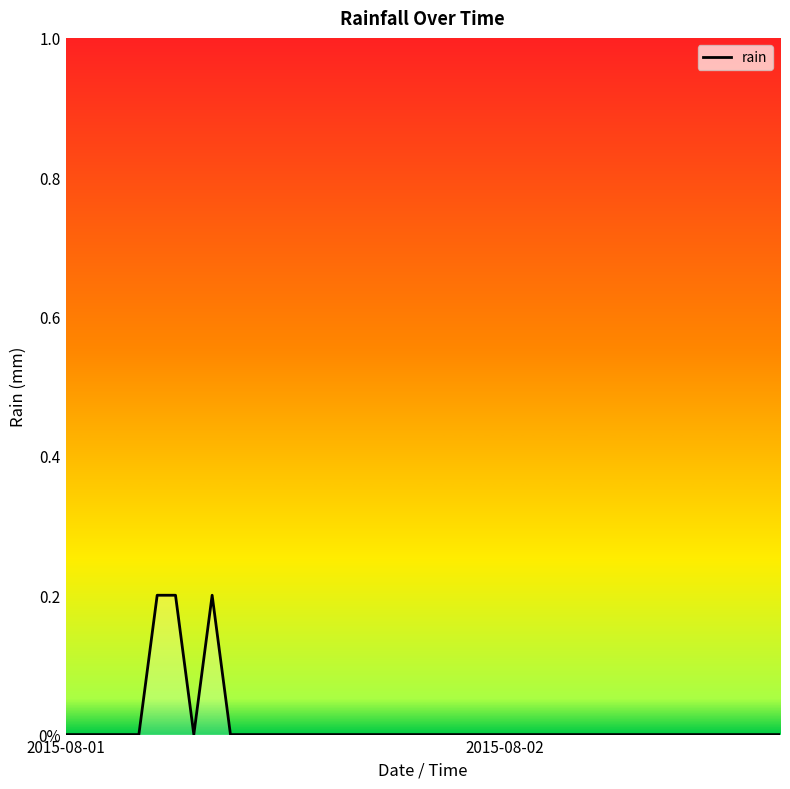

How many points are lower than both their immediate neighbors (excluding endpoints)?

1